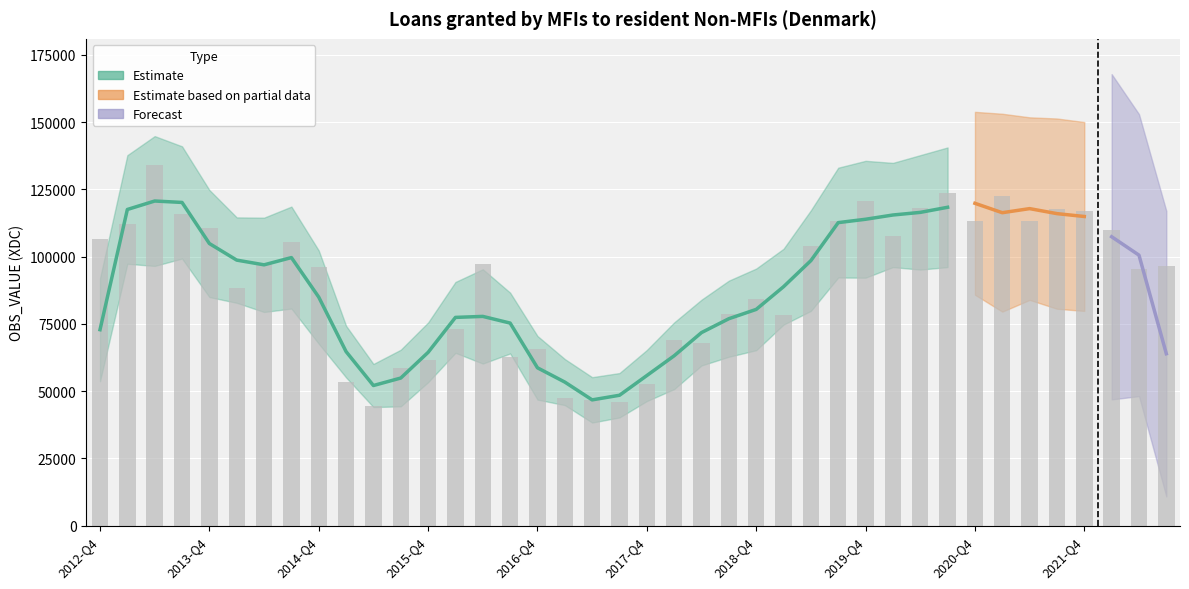

What is the smallest value displayed?

44528